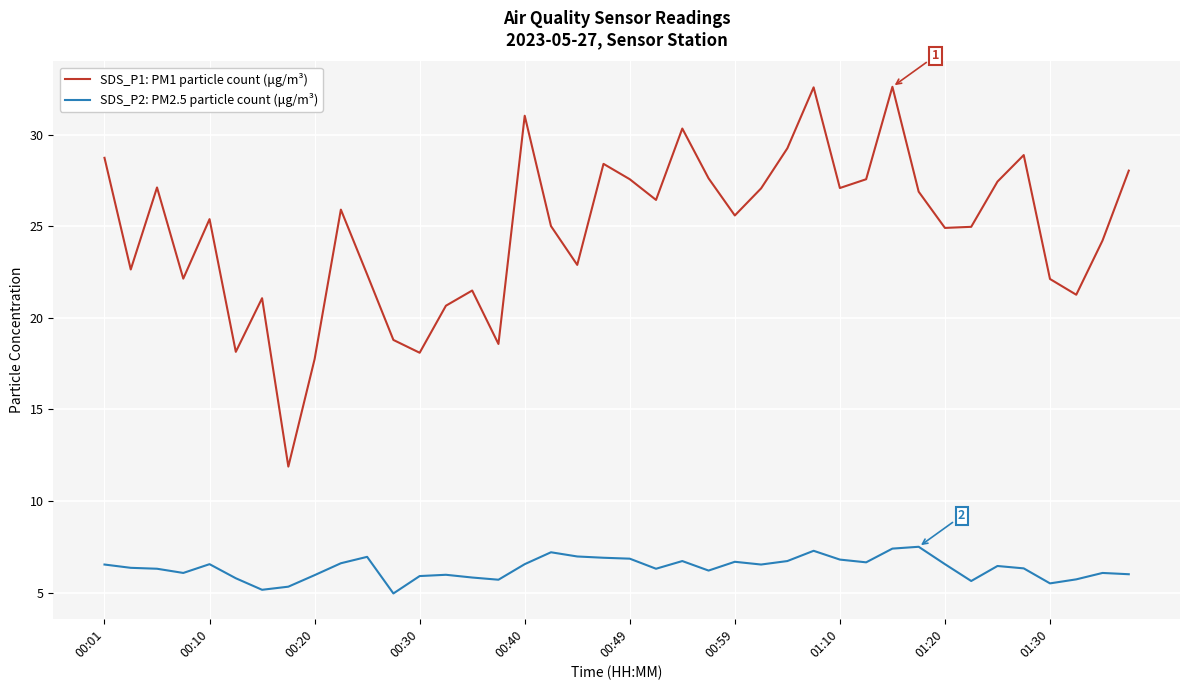

What are all the series names shown in the legend?

SDS_P1: PM1 particle count (μg/m³), SDS_P2: PM2.5 particle count (μg/m³)